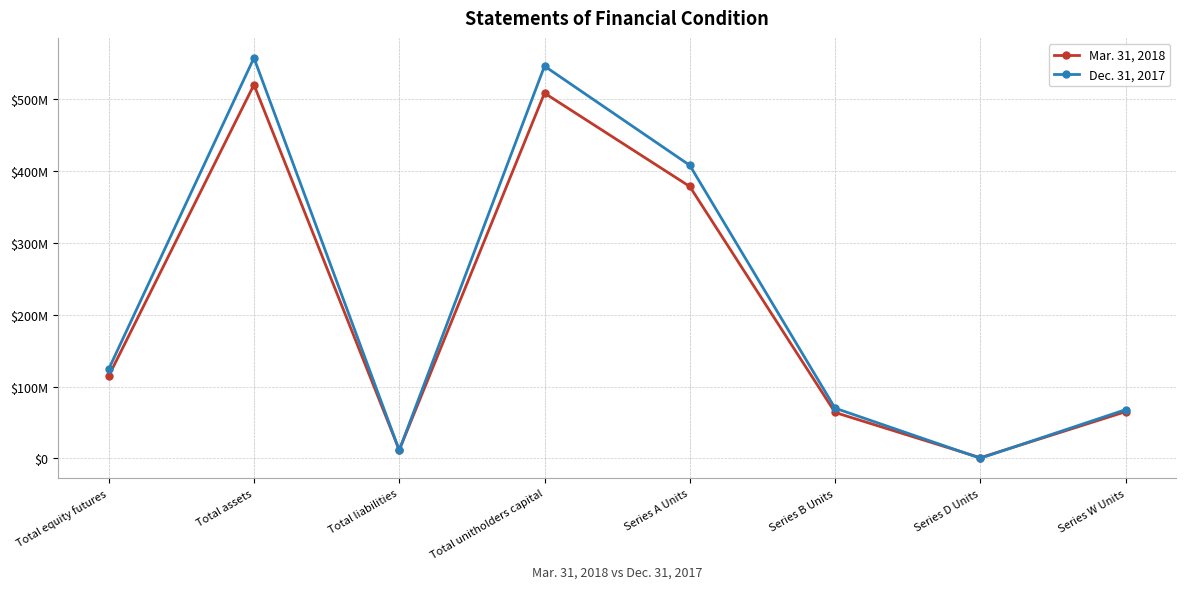

What is the label of the 1st point from the left?

Total equity futures